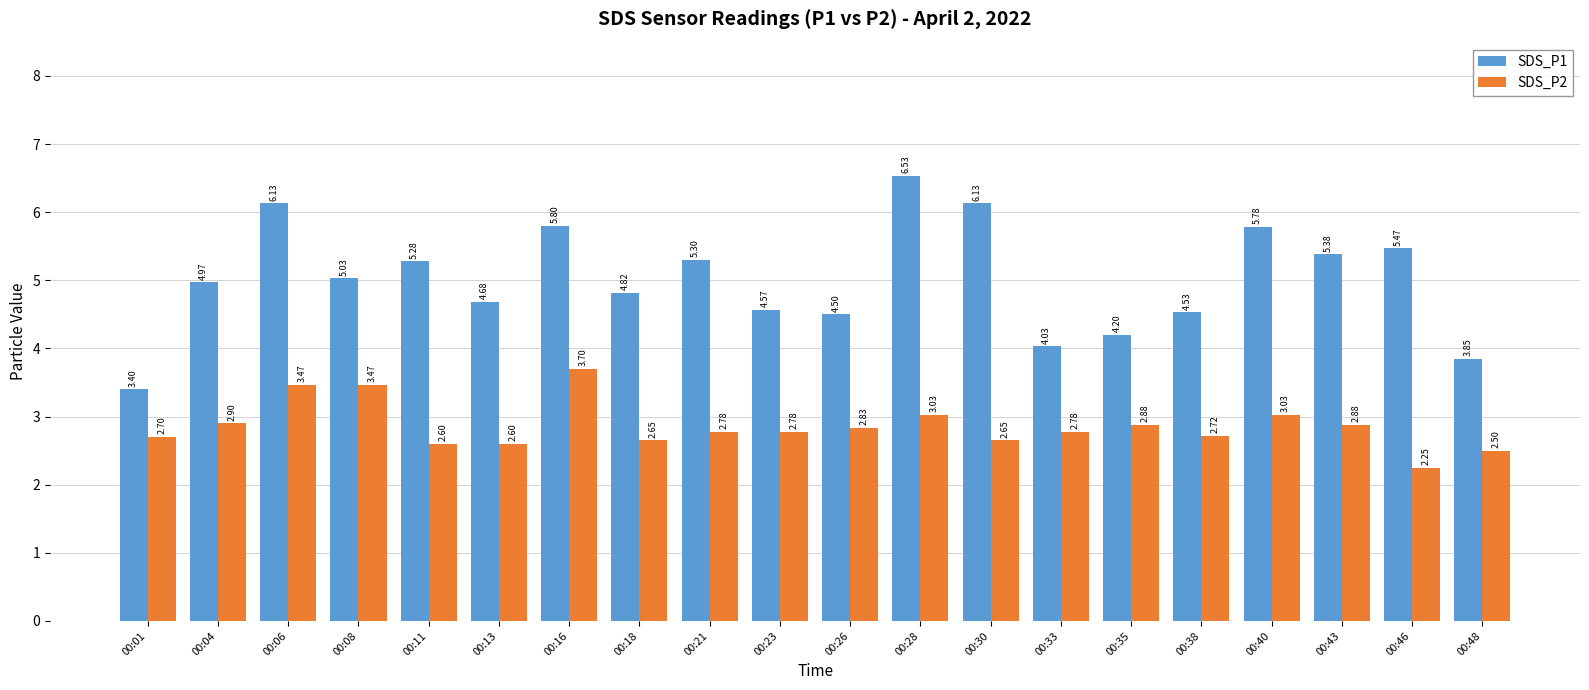

What is the difference between the highest and lowest values at 00:06?

2.7